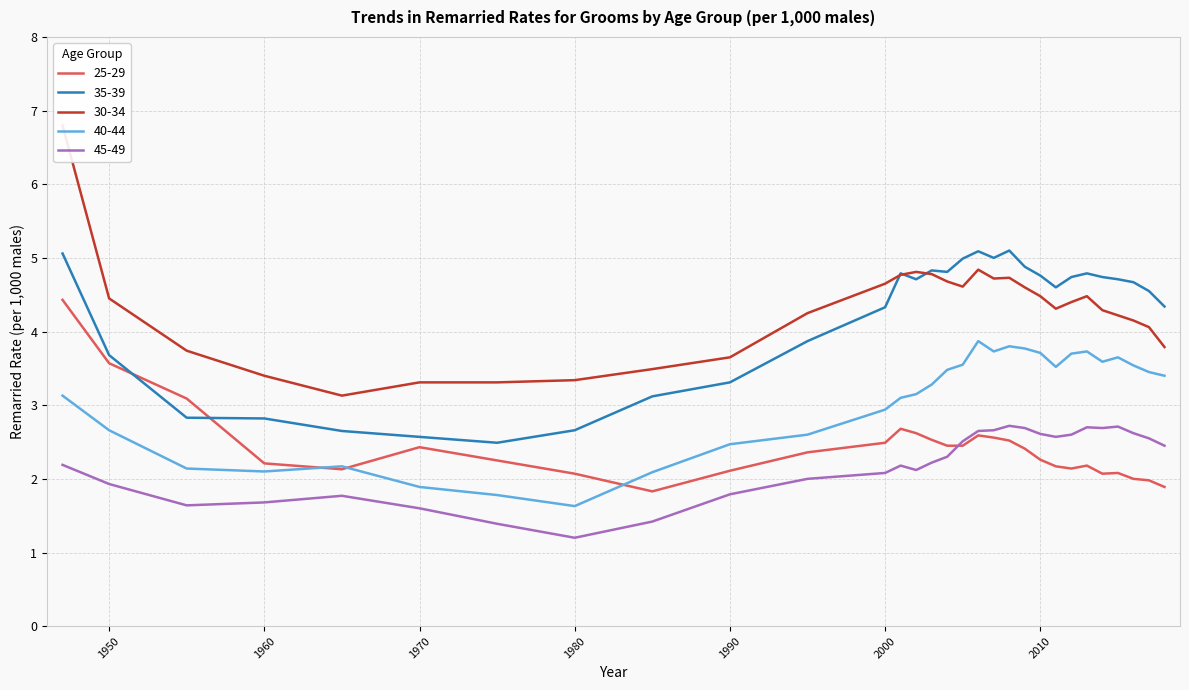

What is the average value of the 25-29 series?

2.4